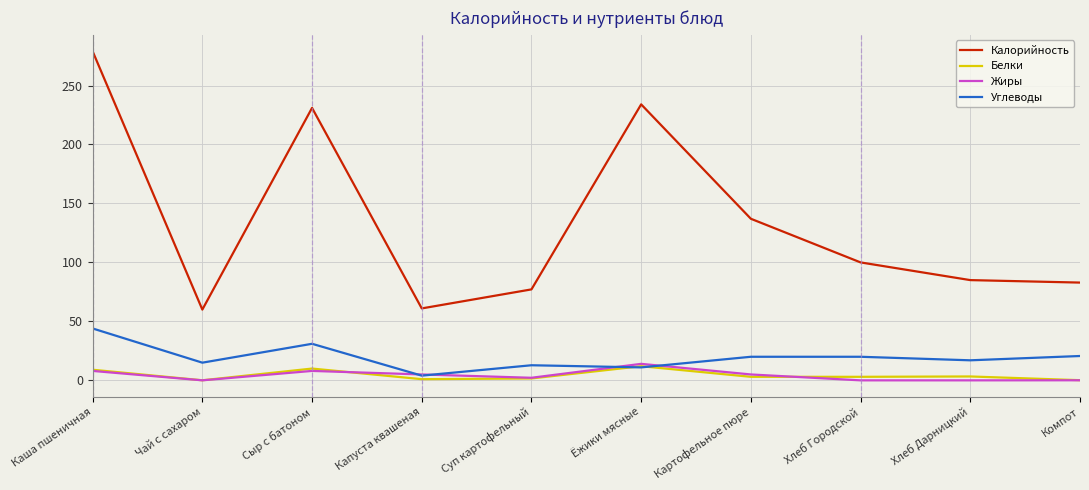

True or false: Жиры has a value of 5.0 at Картофельное пюре.

True